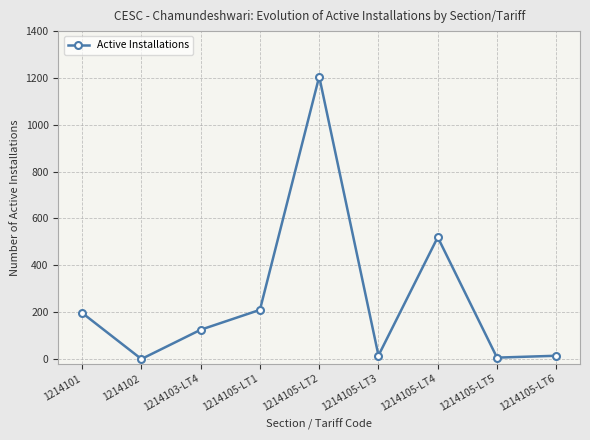

What is the difference between the values at 1214102 and 1214105-LT5?

6